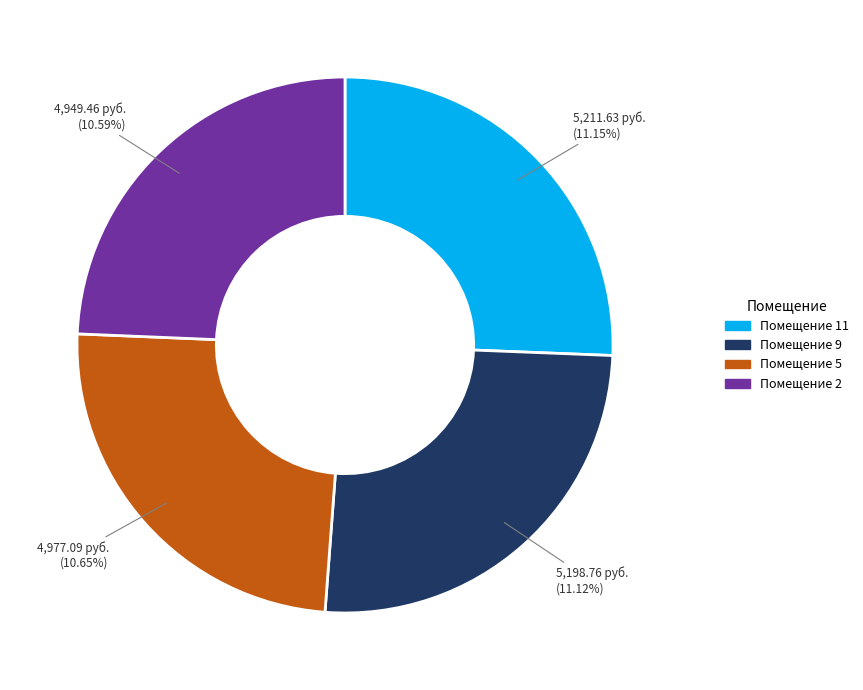

To the nearest percent, what percentage of the pie is 9?

11%